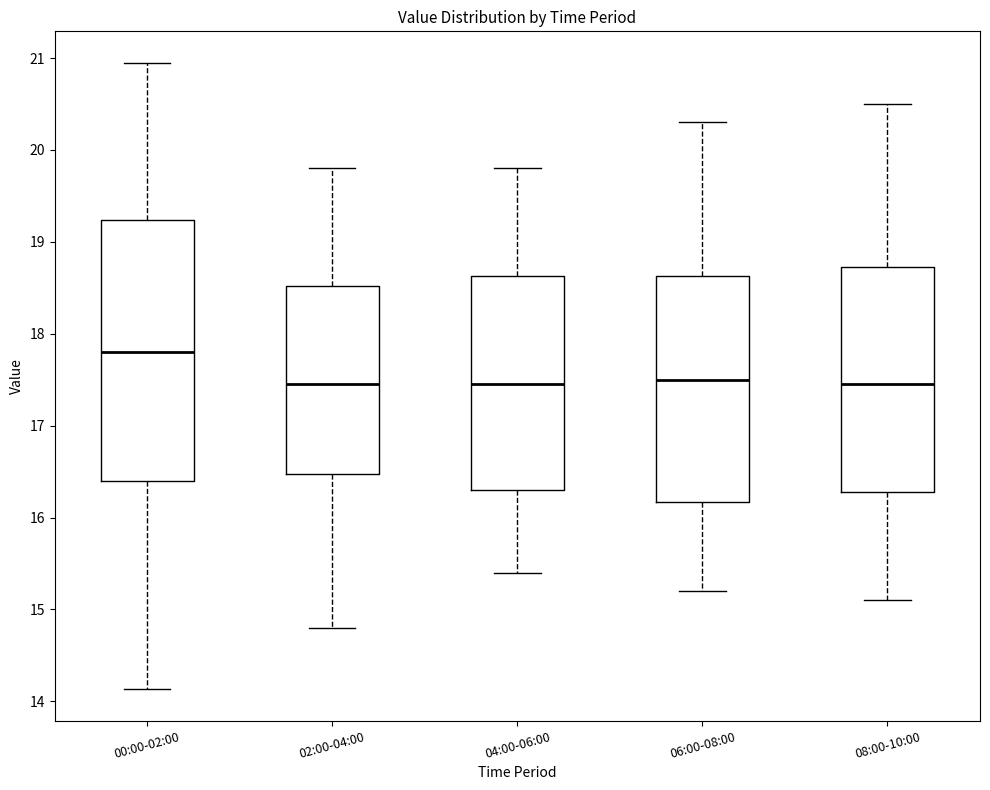

Reading left to right, transcribe this box plot: for each box, give where its median line is, the range the box spans, and where its two whiskers end, as read against the y-axis. The values are not printed on the chart, so give them approximately, as read against the axis.

00:00-02:00: median 17.8, box 16.4 to 19.2, whiskers 14.1 to 21.0
02:00-04:00: median 17.5, box 16.5 to 18.5, whiskers 14.8 to 19.8
04:00-06:00: median 17.5, box 16.3 to 18.6, whiskers 15.4 to 19.8
06:00-08:00: median 17.5, box 16.2 to 18.6, whiskers 15.2 to 20.3
08:00-10:00: median 17.5, box 16.3 to 18.7, whiskers 15.1 to 20.5